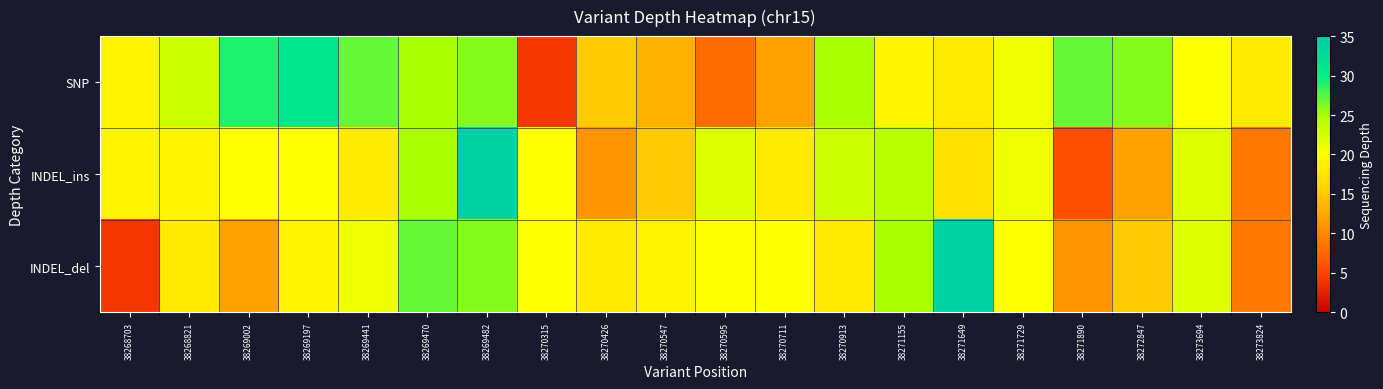

Rank the series at 38268821 from lowest to highest value.

INDEL_del, INDEL_ins, SNP